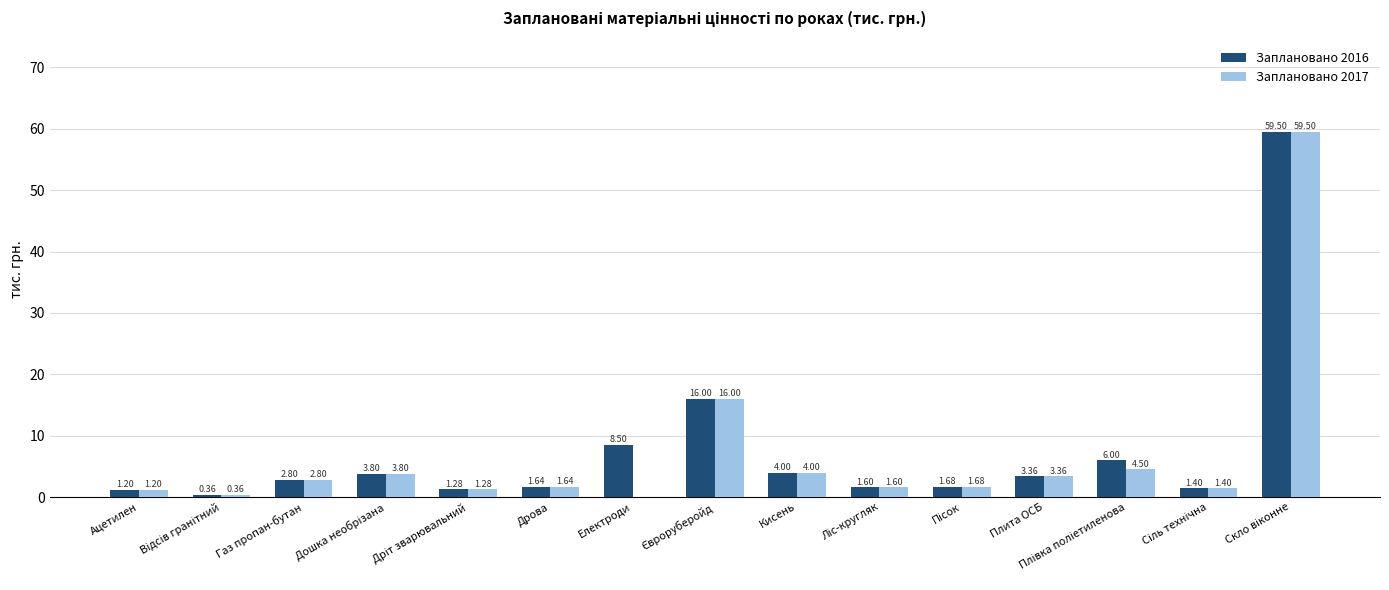

At which label does Заплановано 2016 first exceed 2?

Газ пропан-бутан